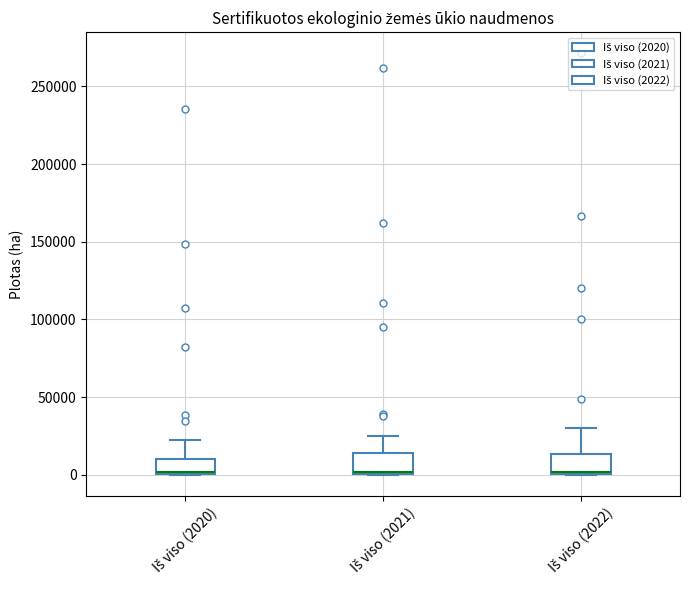

Where is the upper edge of the box for Iš viso (2021) on the y-axis? The values are not printed on the chart, so give them approximately, as read against the axis.

15000